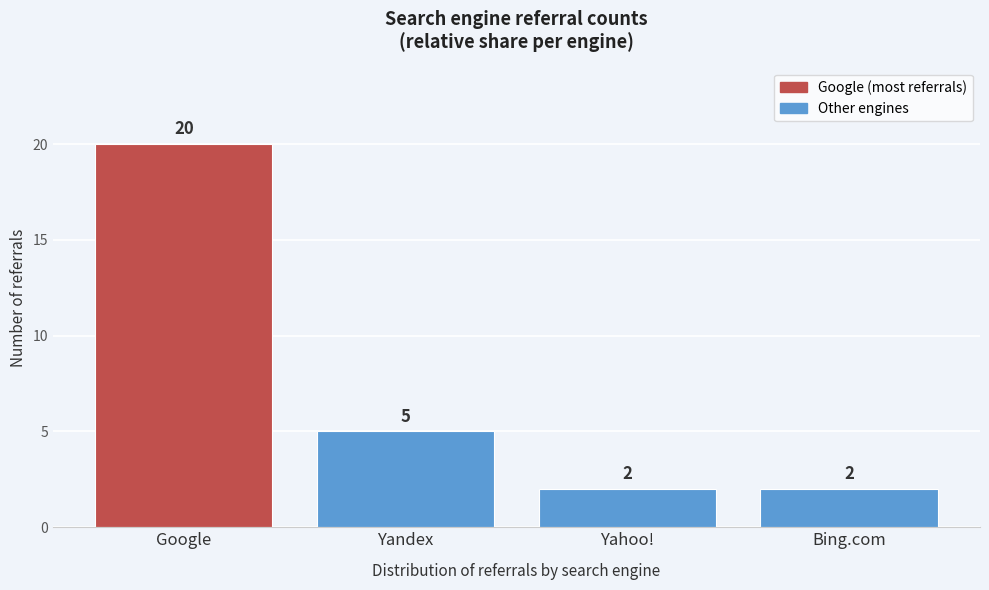

Reading right to left, transcribe all the data shown in this chart.

2	2	5	20